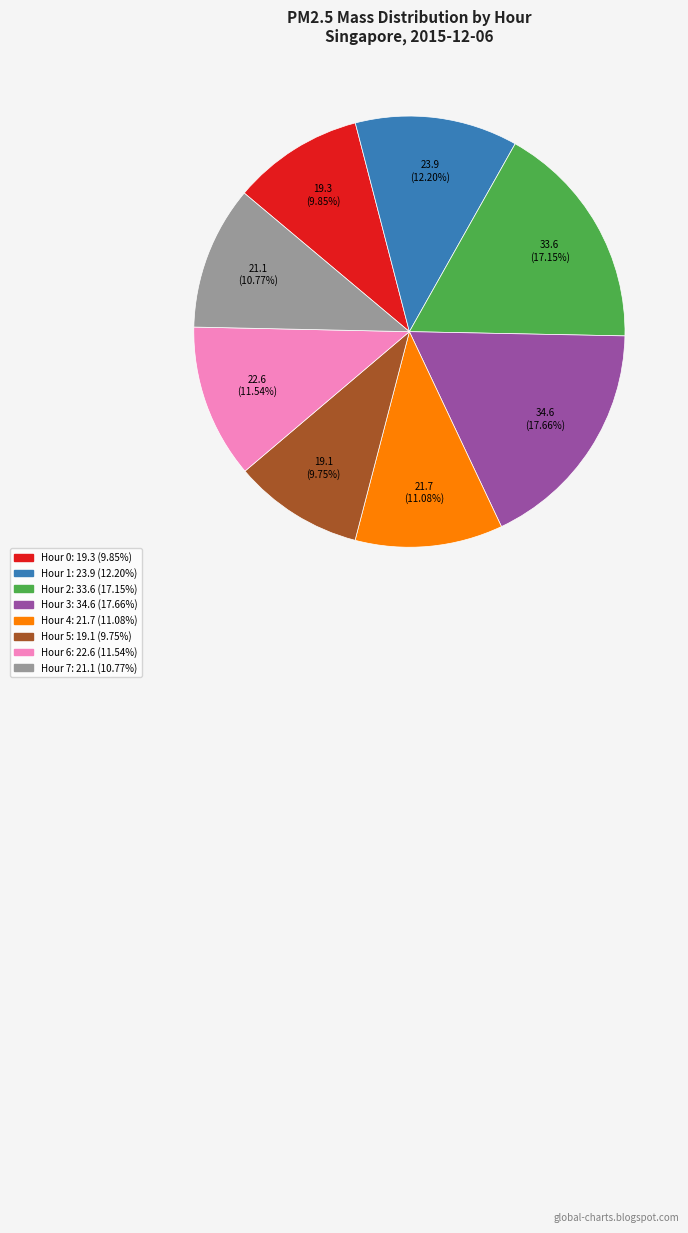

To the nearest percent, what percentage of the pie is Hour 2?

17%